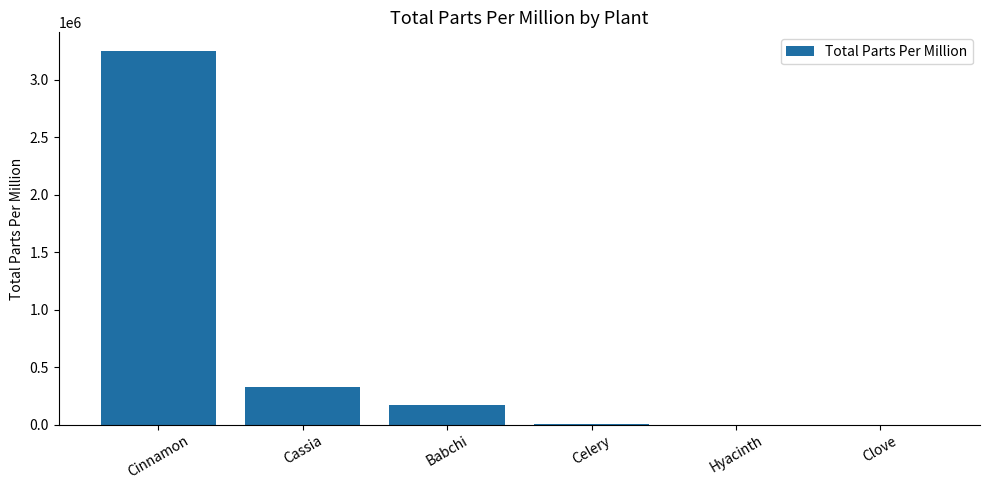

What is the sum of all values?

3751711.9